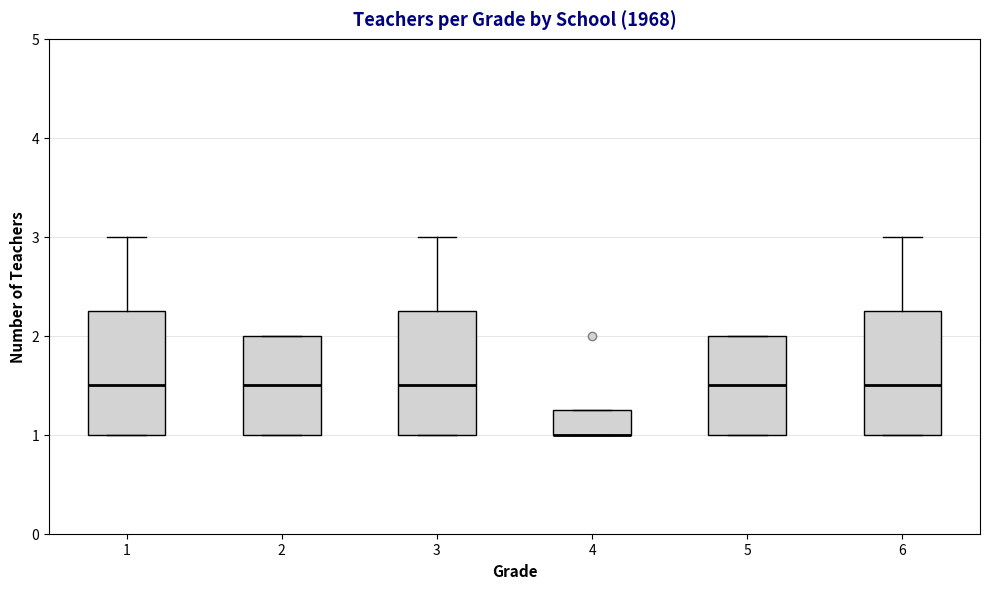

Reading left to right, transcribe this box plot: for each box, give where its median line is, the range the box spans, and where its two whiskers end, as read against the y-axis. The values are not printed on the chart, so give them approximately, as read against the axis.

1: median 1.5, box 1.0 to 2.3, whiskers 1.0 to 3.0
2: median 1.5, box 1.0 to 2.0, whiskers 1.0 to 2.0
3: median 1.5, box 1.0 to 2.3, whiskers 1.0 to 3.0
4: median 1.0 (drawn on the box's lower edge), box 1.0 to 1.3, whiskers 1.0 to 1.3
5: median 1.5, box 1.0 to 2.0, whiskers 1.0 to 2.0
6: median 1.5, box 1.0 to 2.3, whiskers 1.0 to 3.0